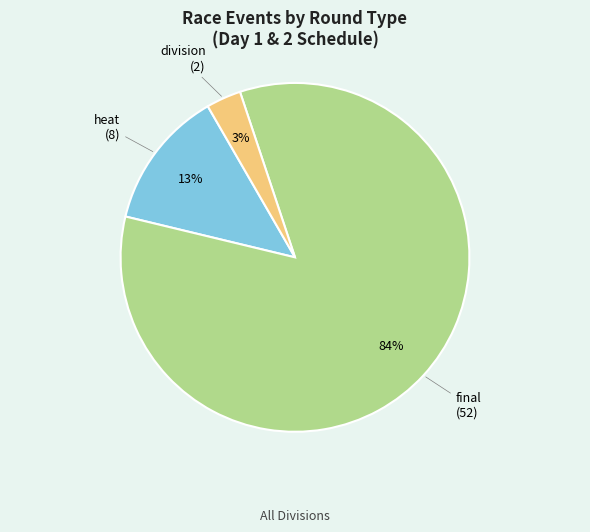

How many slices are in this pie chart?

3